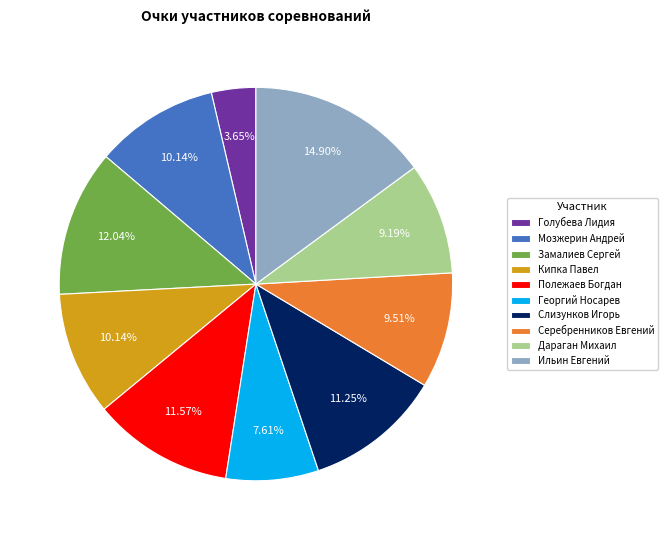

To the nearest percent, what portion does Ильин Евгений represent?

15%